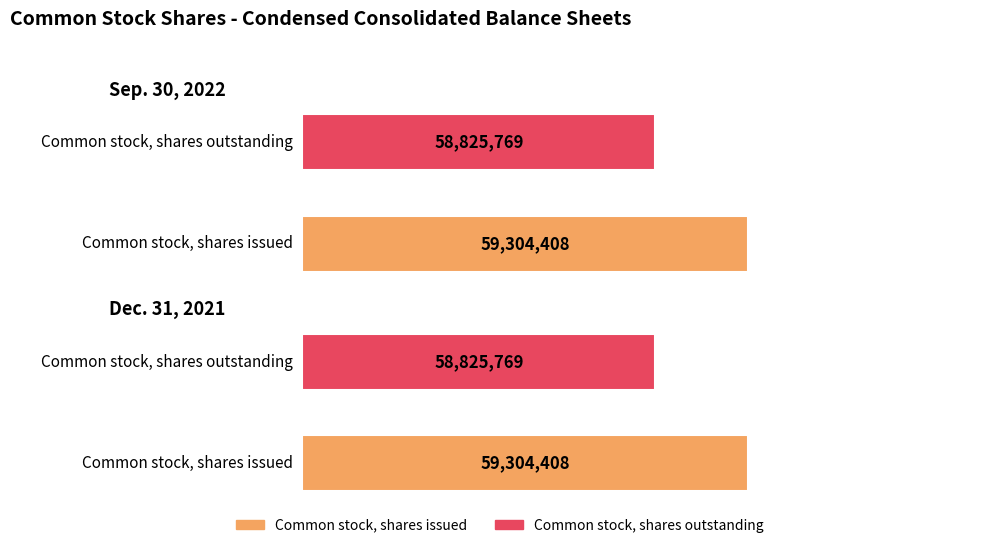

Rank the series at Common stock, shares issued from lowest to highest value.

Sep. 30, 2022, Dec. 31, 2021